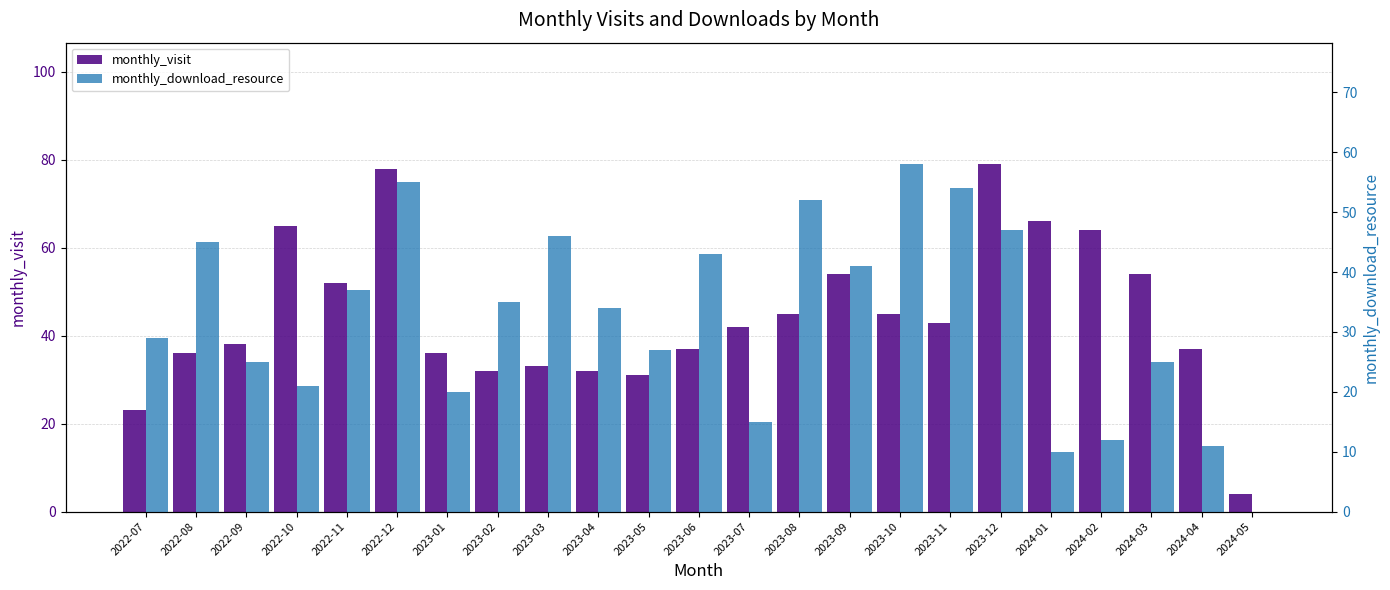

The monthly_visit series shows 36 at 2022-08. True or false?

True